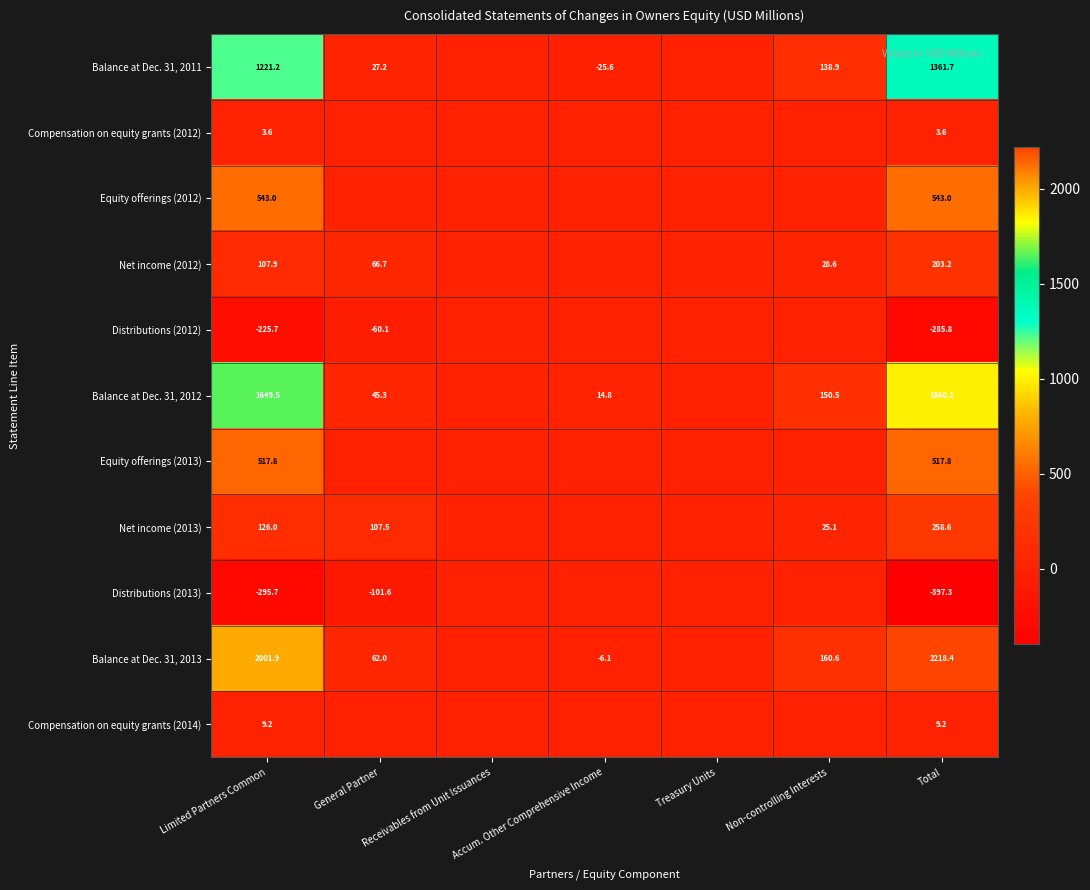

What is the difference between the Net income (2012) values at Non-controlling Interests and Limited Partners Common?

79.3